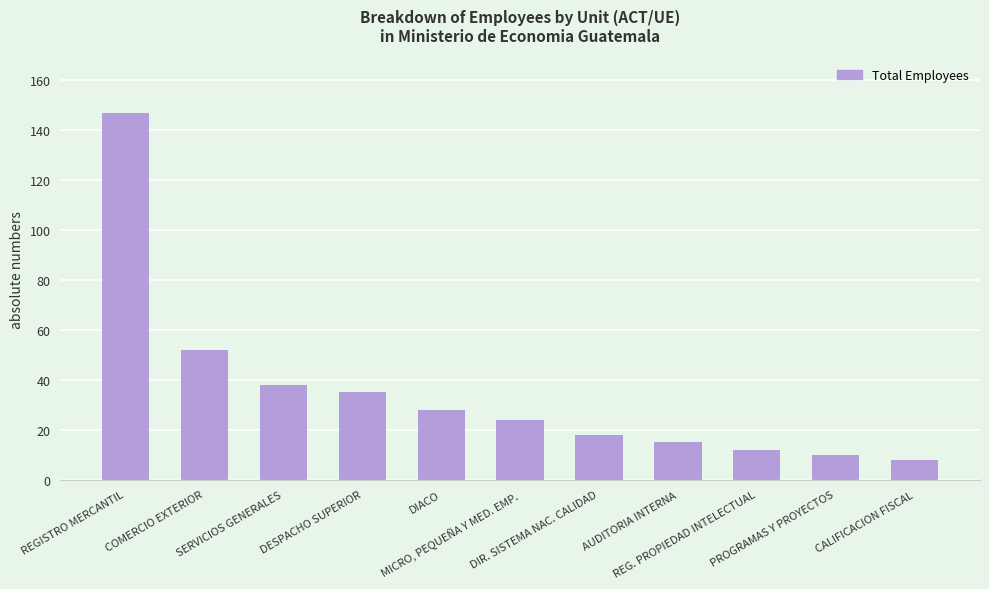

What position from the right is MICRO, PEQUEÑA Y MED. EMP.?

6